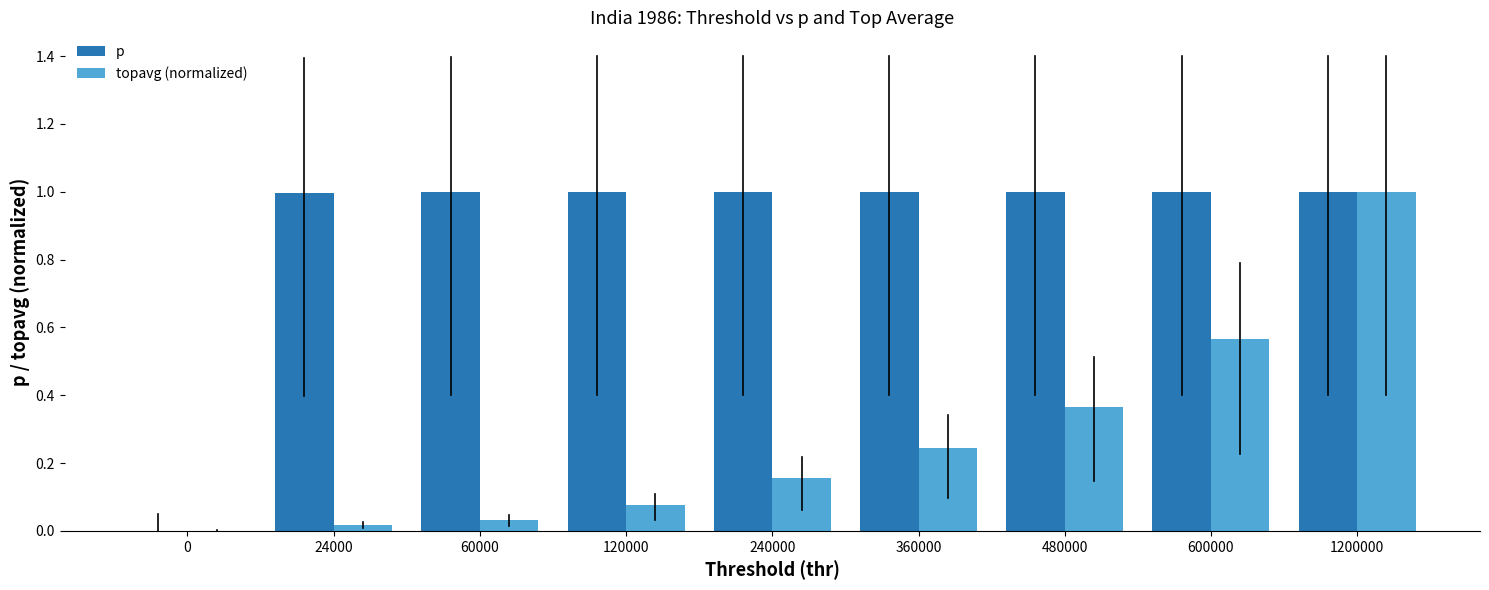

Are the bars grouped side by side (vs. stacked)?

Yes